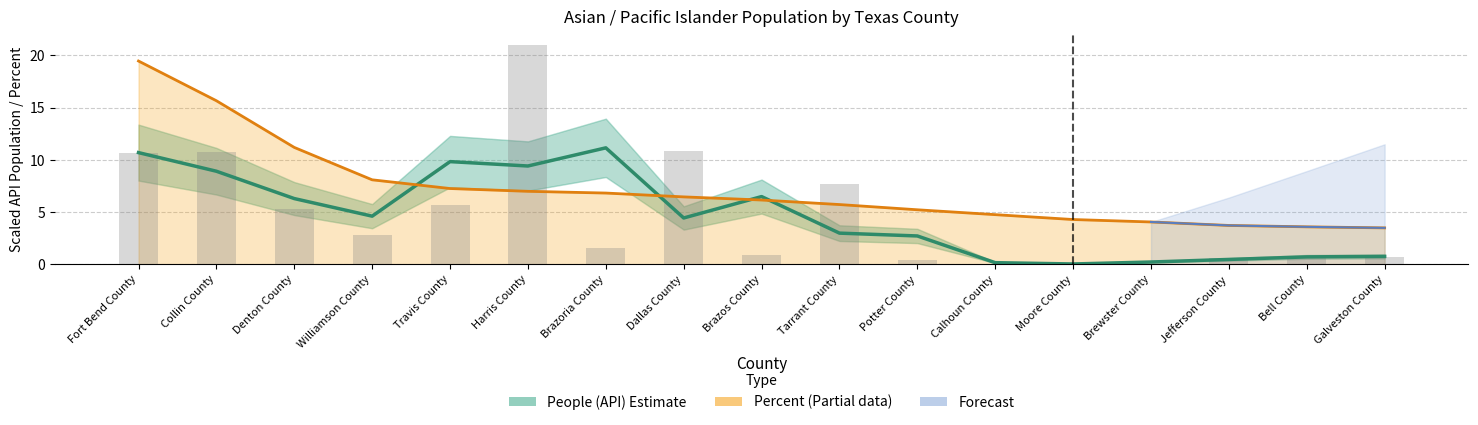

What is the sum of all People (API) estimate values?

80.1